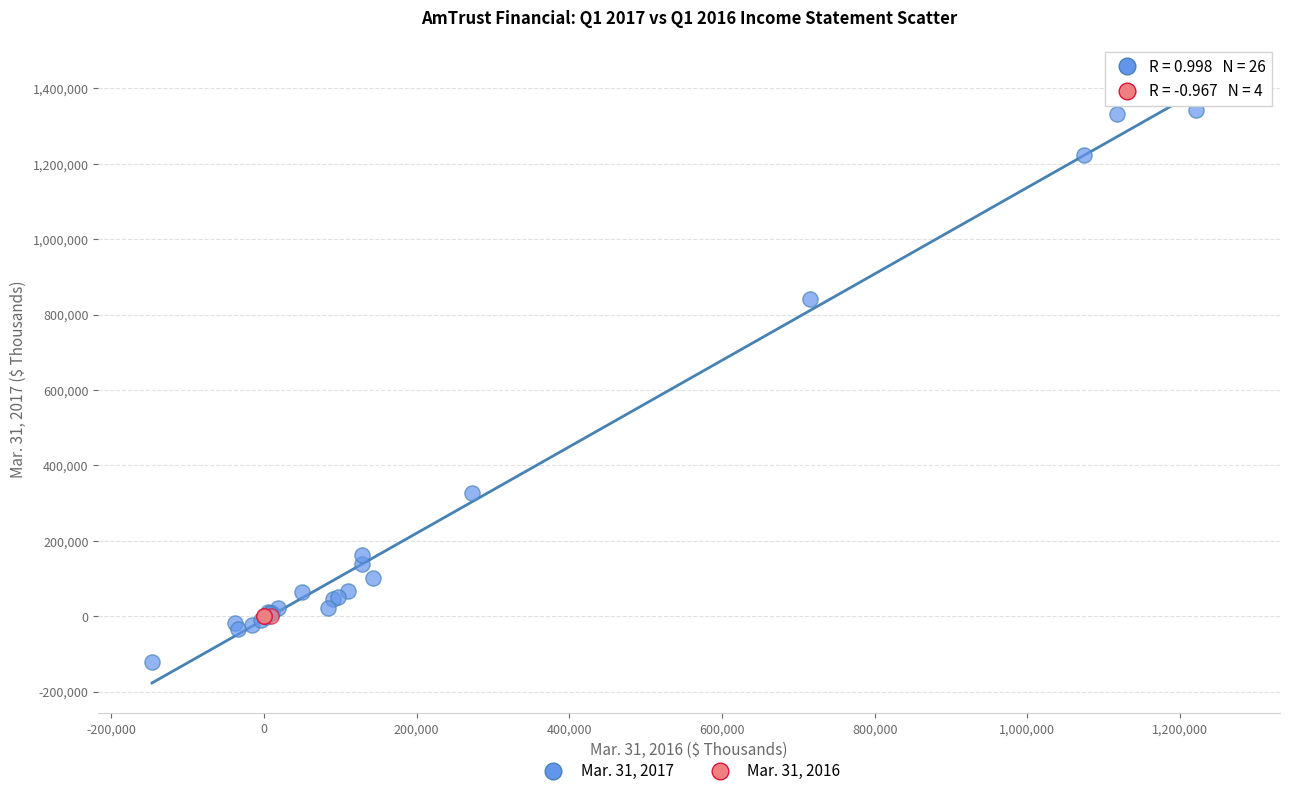

Which series contains the lowest Y value?

Mar. 31, 2017